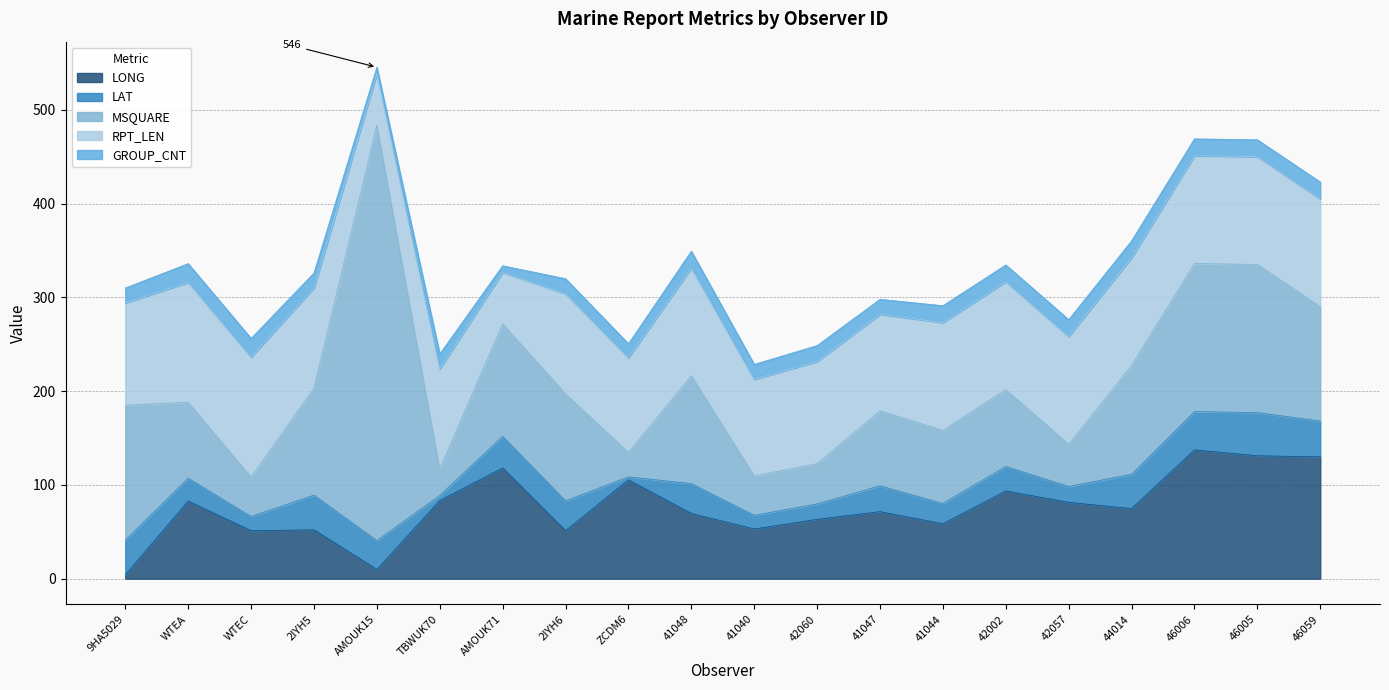

How many data points in MSQUARE are less than 114?

10